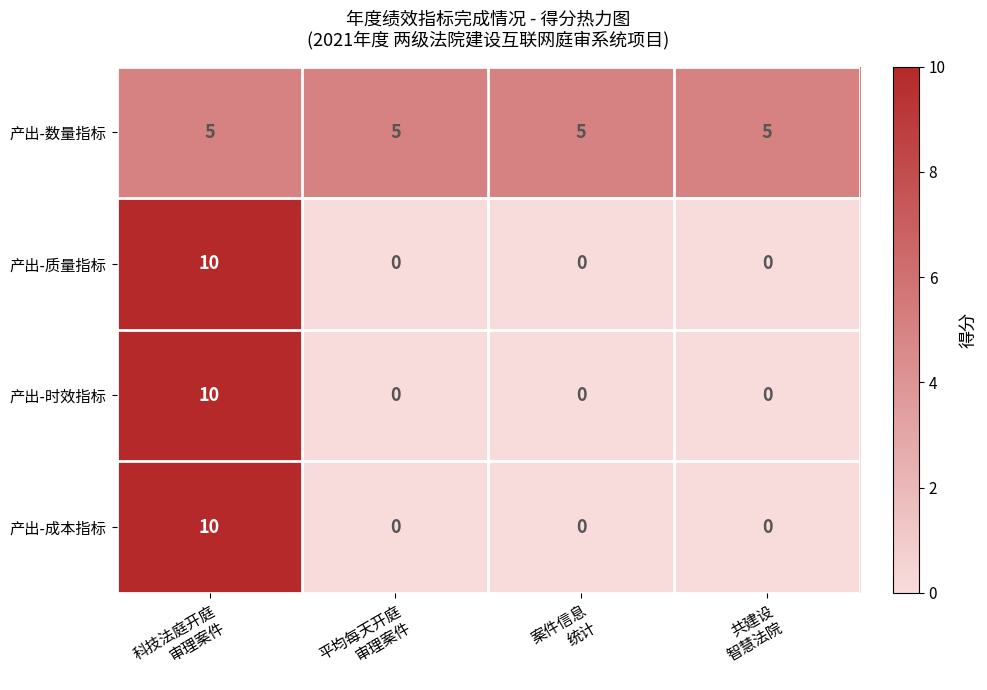

Reading left to right, extract all data points from this chart.

产出-数量指标: 5	5	5	5
产出-质量指标: 10	0	0	0
产出-时效指标: 10	0	0	0
产出-成本指标: 10	0	0	0